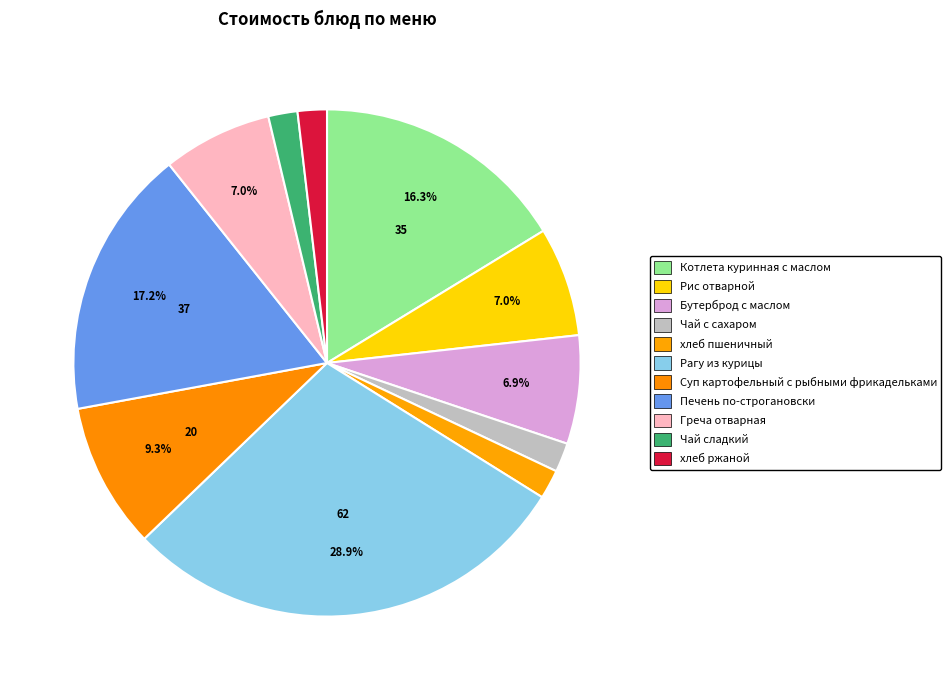

Which category has the biggest portion of the pie?

Рагу из курицы